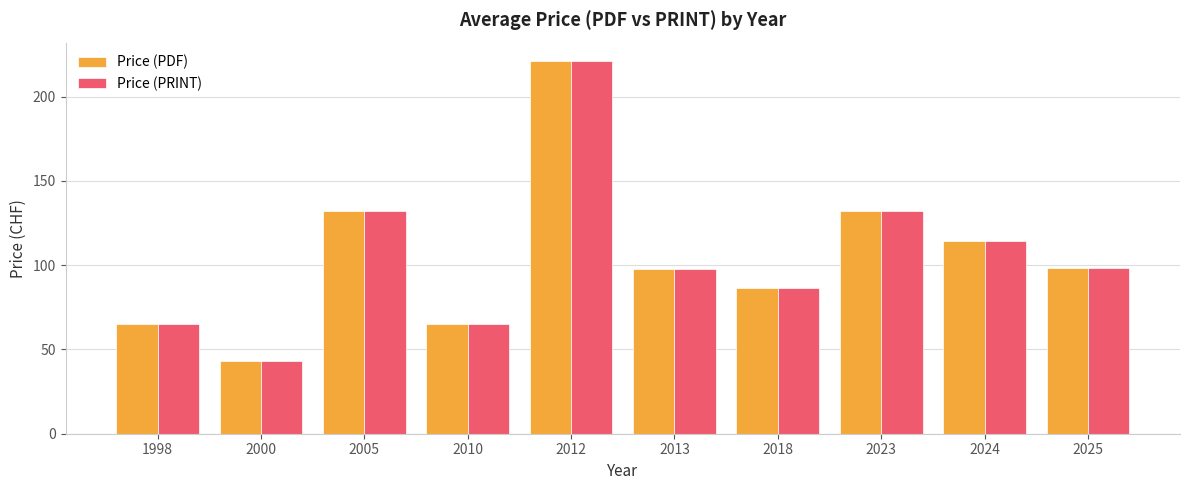

What is the average value of the Price (PRINT) series?

105.5